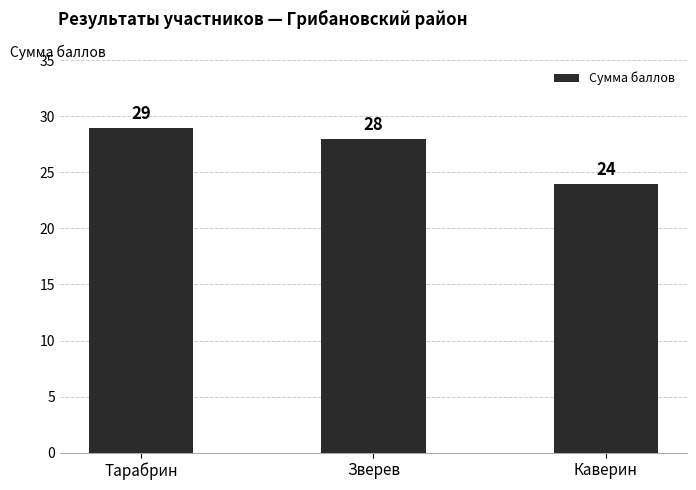

What is the difference between the maximum and second lowest values?

1